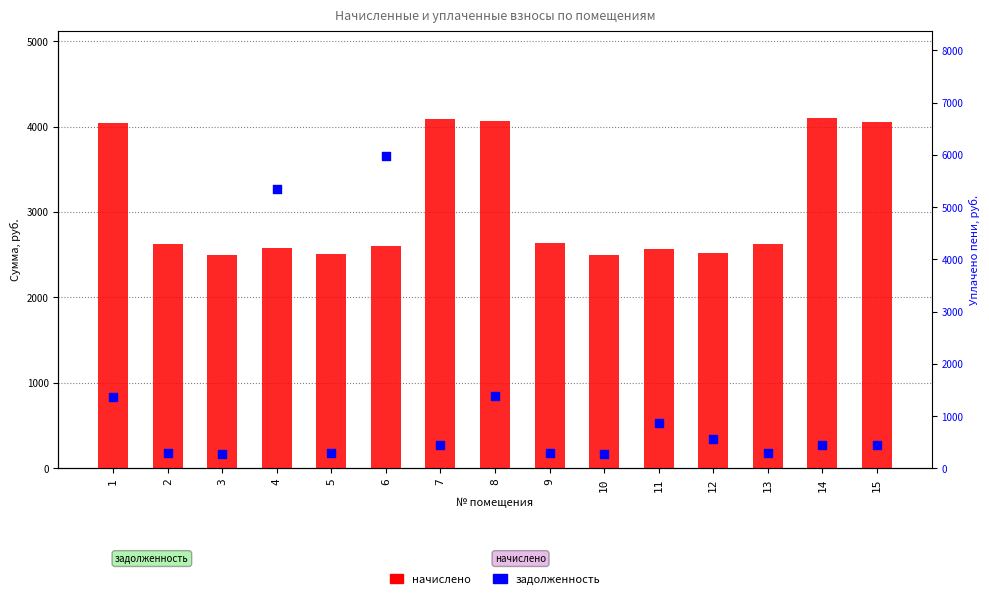

At how many categories does at least one series exceed 291?

15